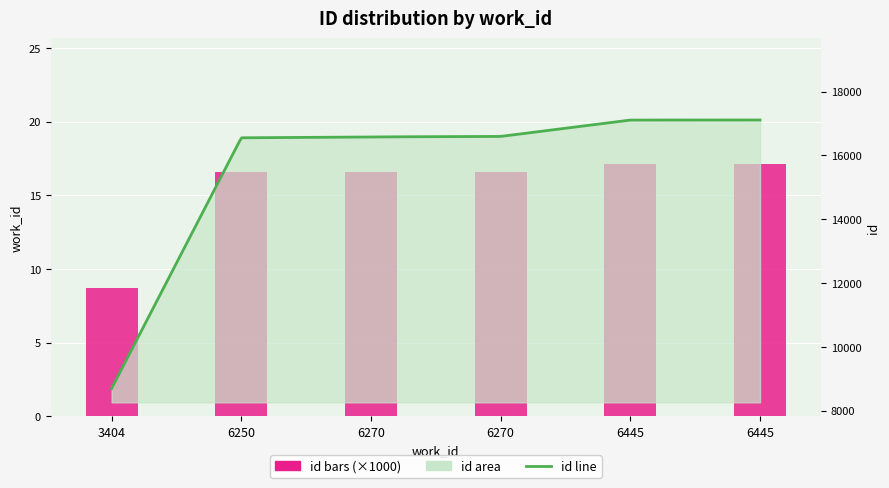

The chart shows a value of 16.6 at 6270. True or false?

True